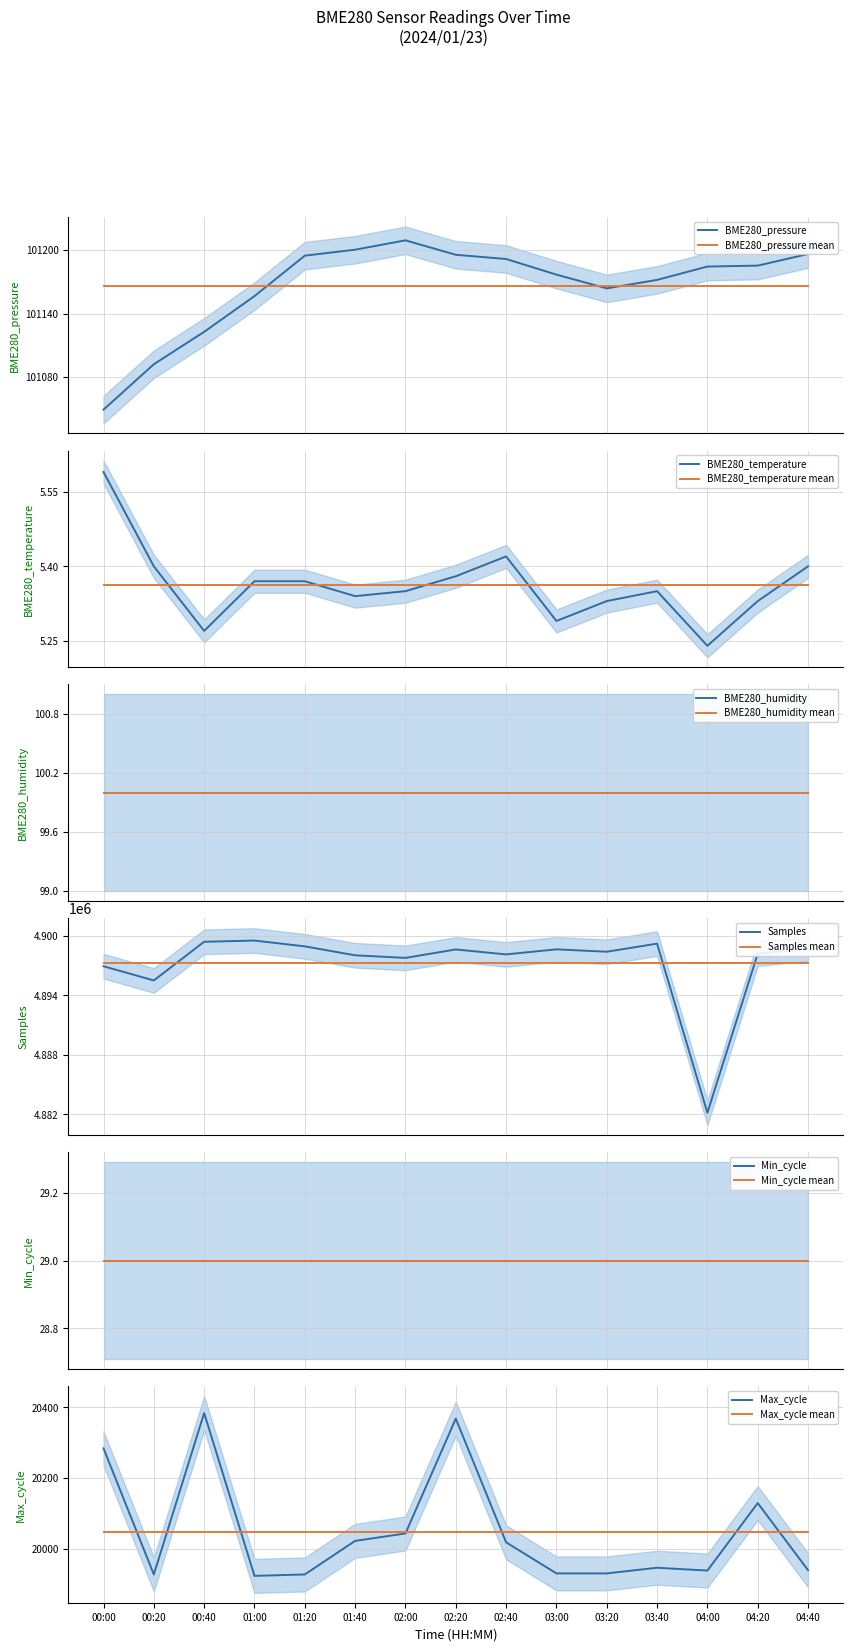

Read the Samples value at 03:40.

4899207.0